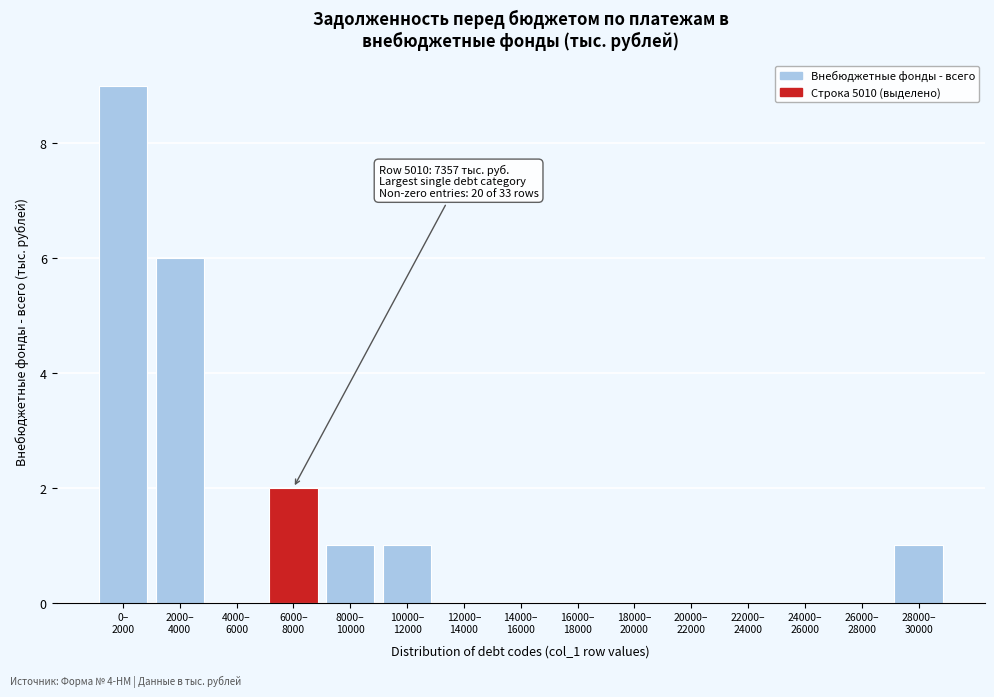

What is the maximum value shown in the chart?

9